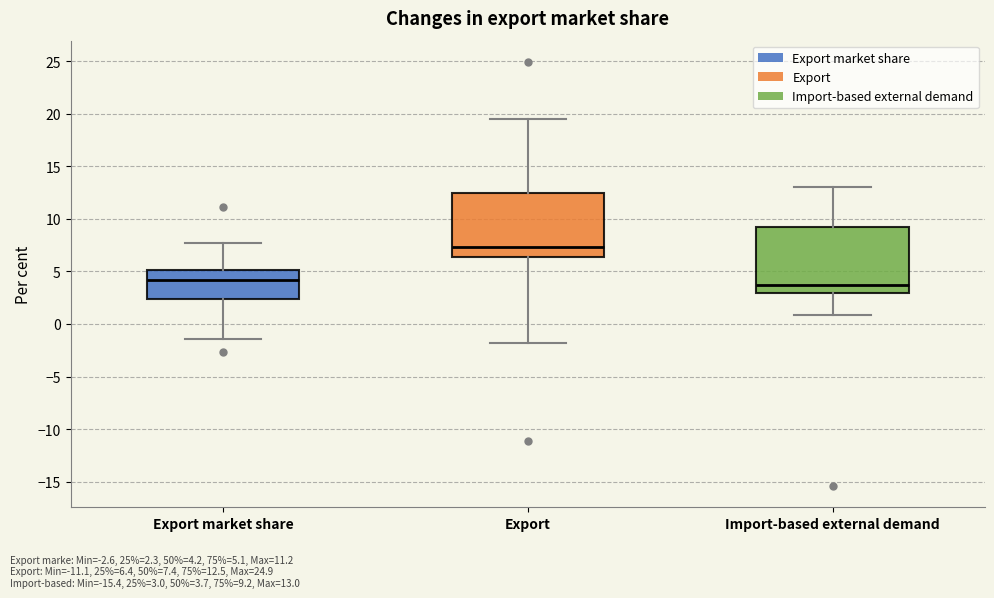

Reading left to right, transcribe this box plot: for each box, give where its median line is, the range the box spans, and where its two whiskers end, as read against the y-axis. The values are not printed on the chart, so give them approximately, as read against the axis.

Export market share: median 4.0, box 2.5 to 5.0, whiskers -1.5 to 7.5
Export: median 7.5, box 6.5 to 12.5, whiskers -2.0 to 19.5
Import-based external demand: median 3.5, box 3.0 to 9.0, whiskers 1.0 to 13.0